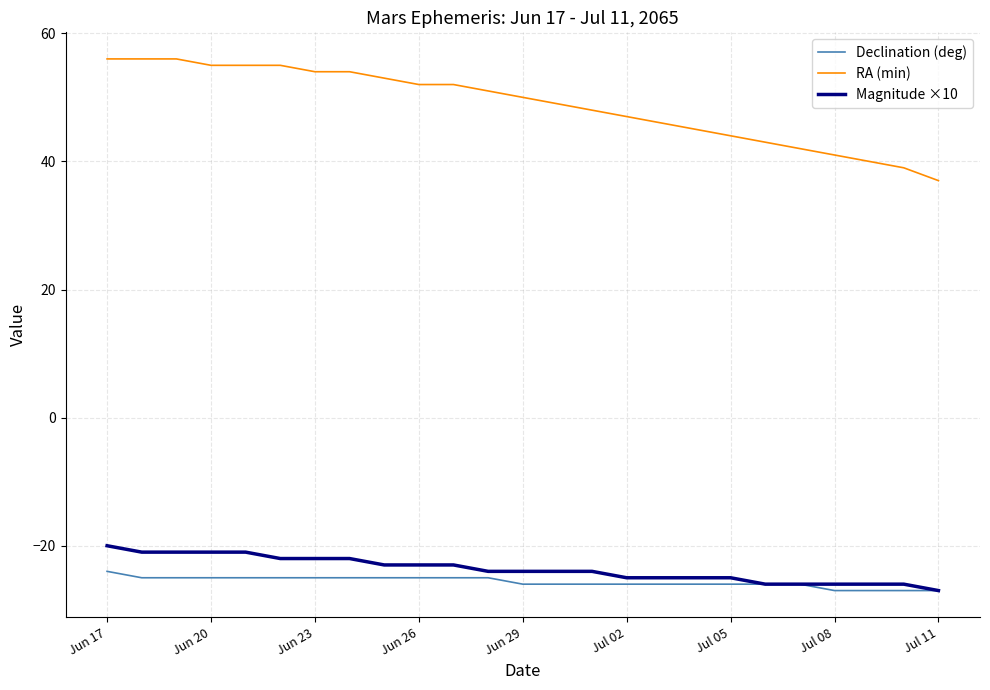

Count the number of data series in this chart.

3